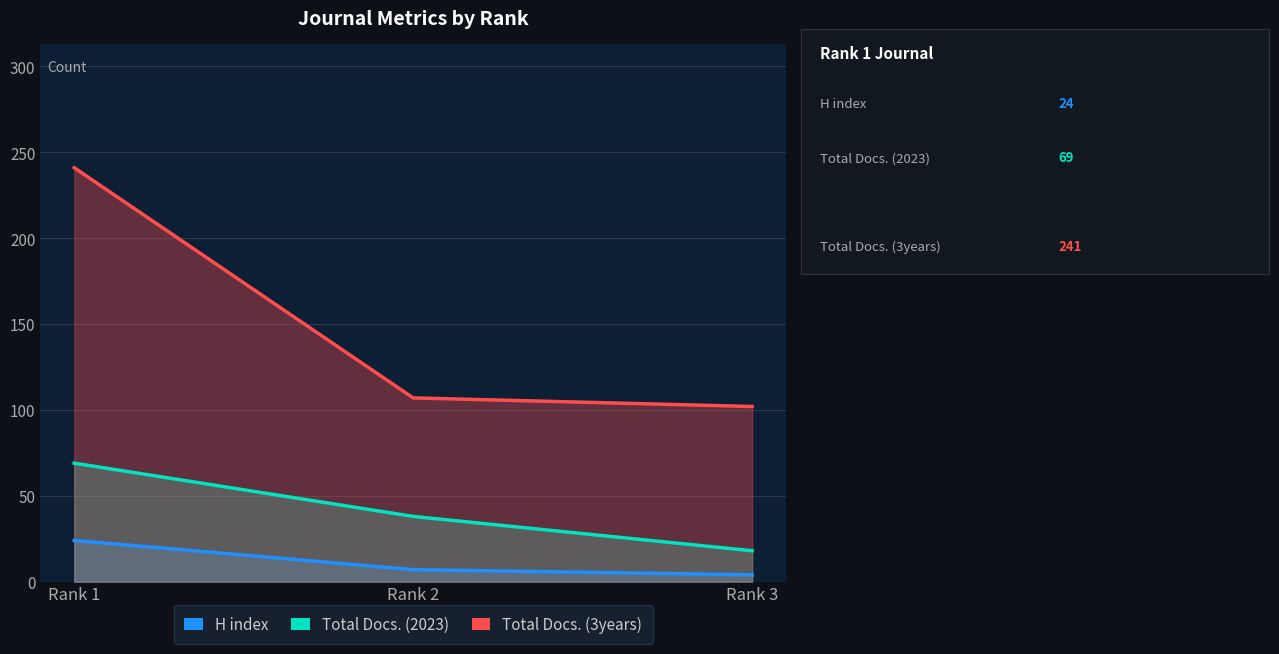

What is the smallest value displayed?

4